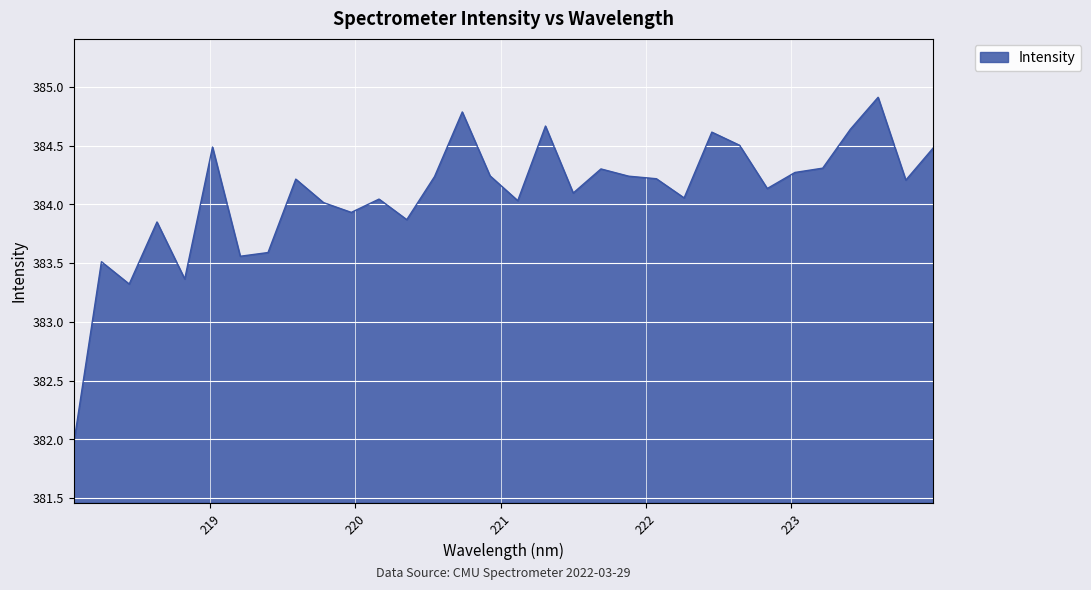

What is the difference between the maximum and minimum values?

3.0